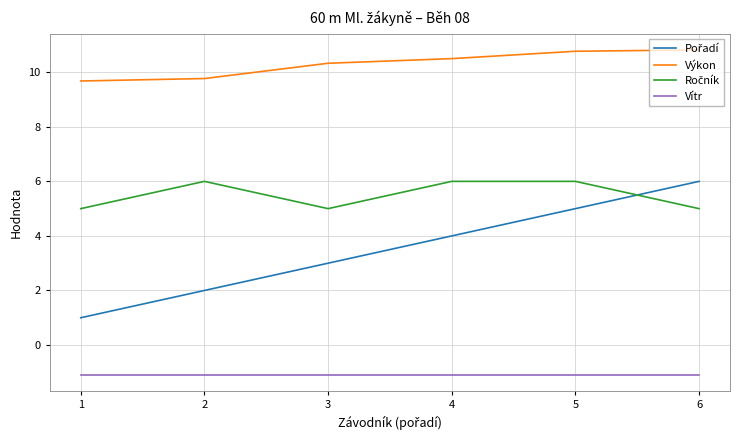

True or false: Výkon and Vítr cross at least once.

False